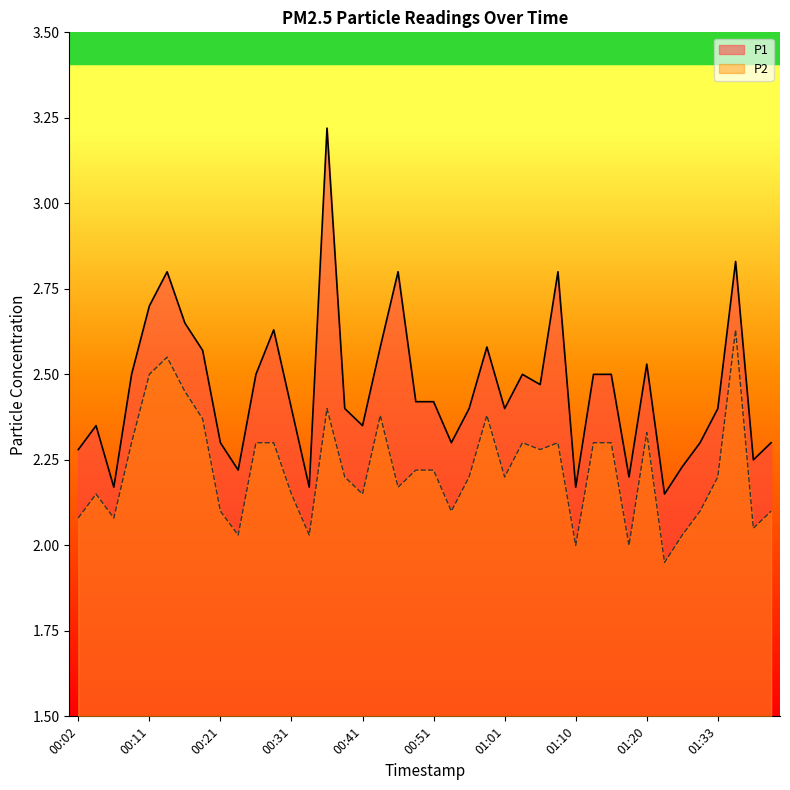

Which series has the largest total across all categories?

P1